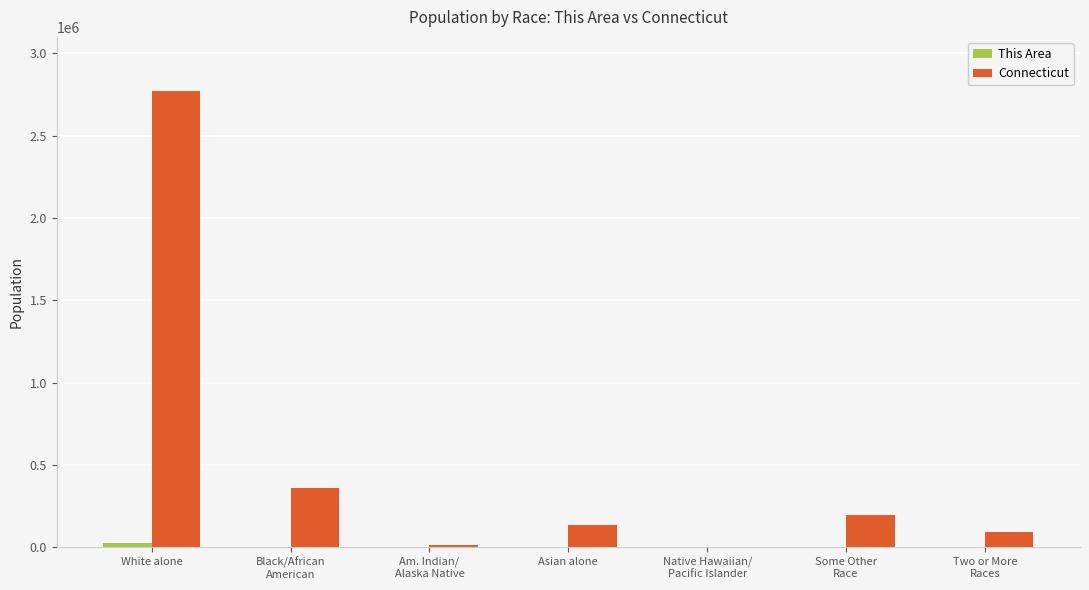

What is the sum of all Connecticut values?

3574097